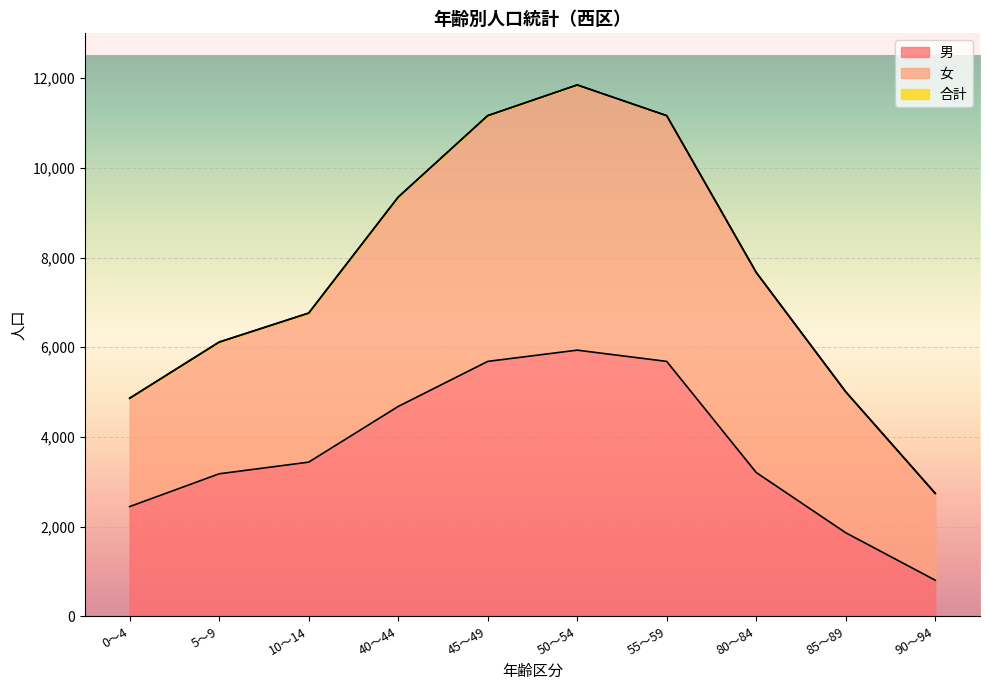

What is the value of the 男 point at the 1st from the left?

2445